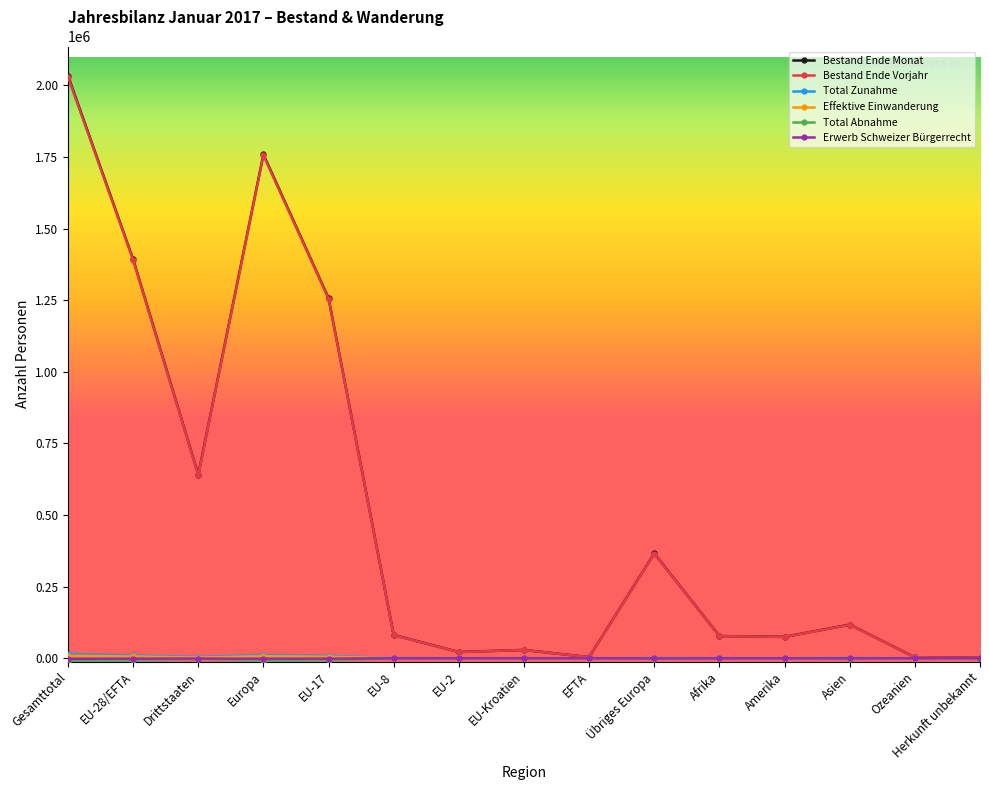

The value of Bestand Ende Vorjahr at EU-8 is 80493. True or false?

True